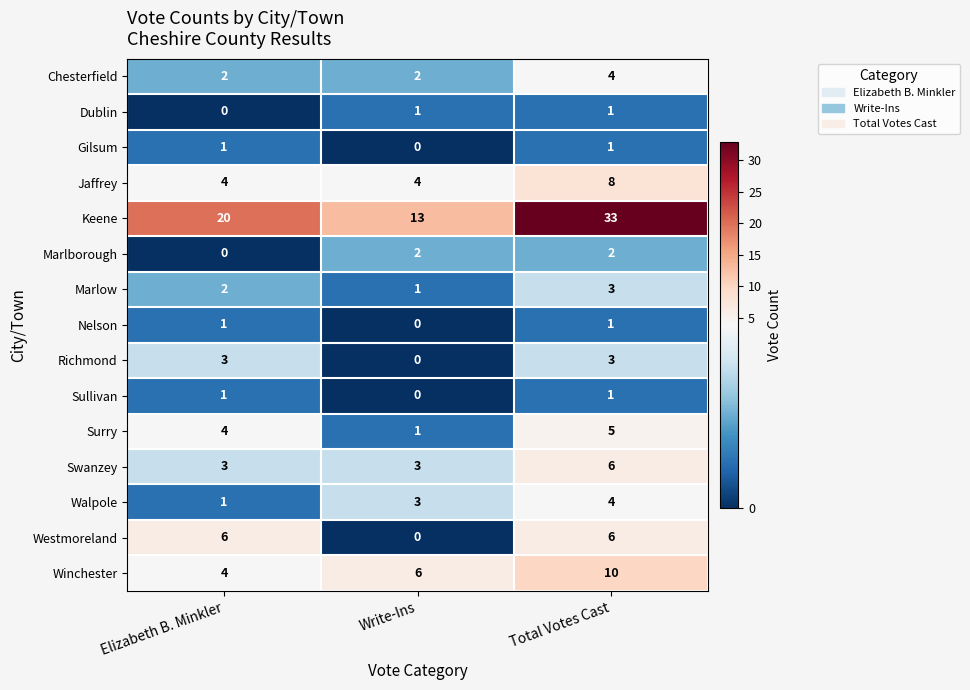

True or false: Richmond has a value of 3 at Total Votes Cast.

True